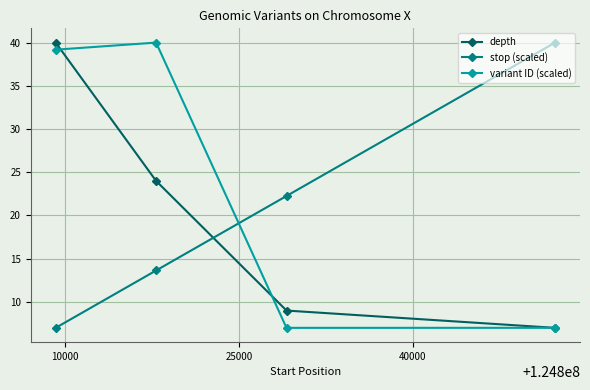

True or false: variant ID (scaled) and stop (scaled) cross at least once.

True